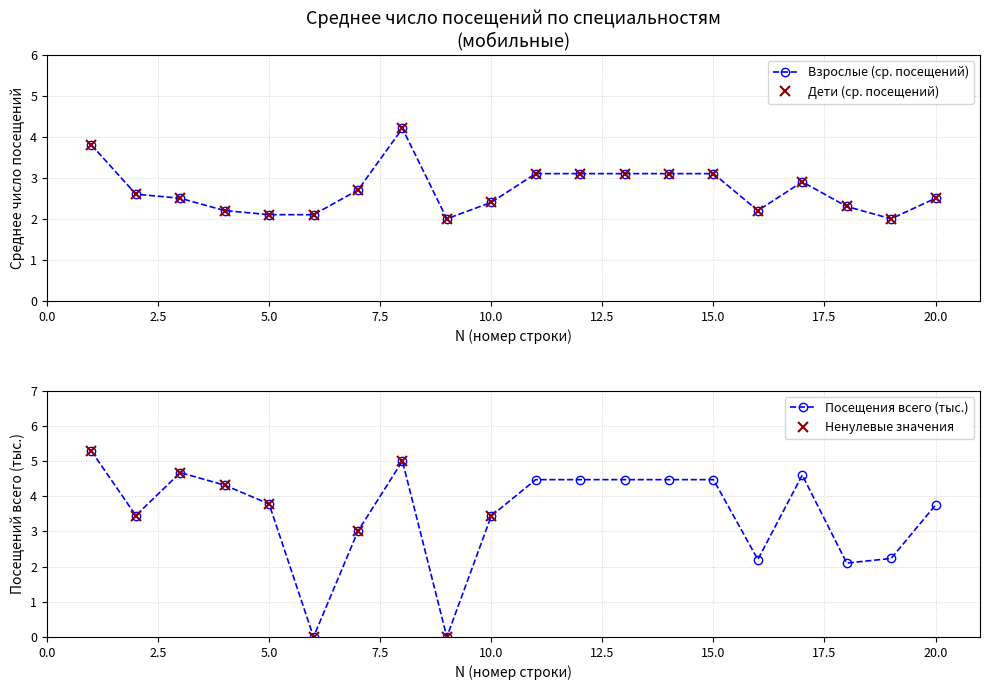

True or false: Посещения всего (тыс.) has more than 1 interior local peaks.

True